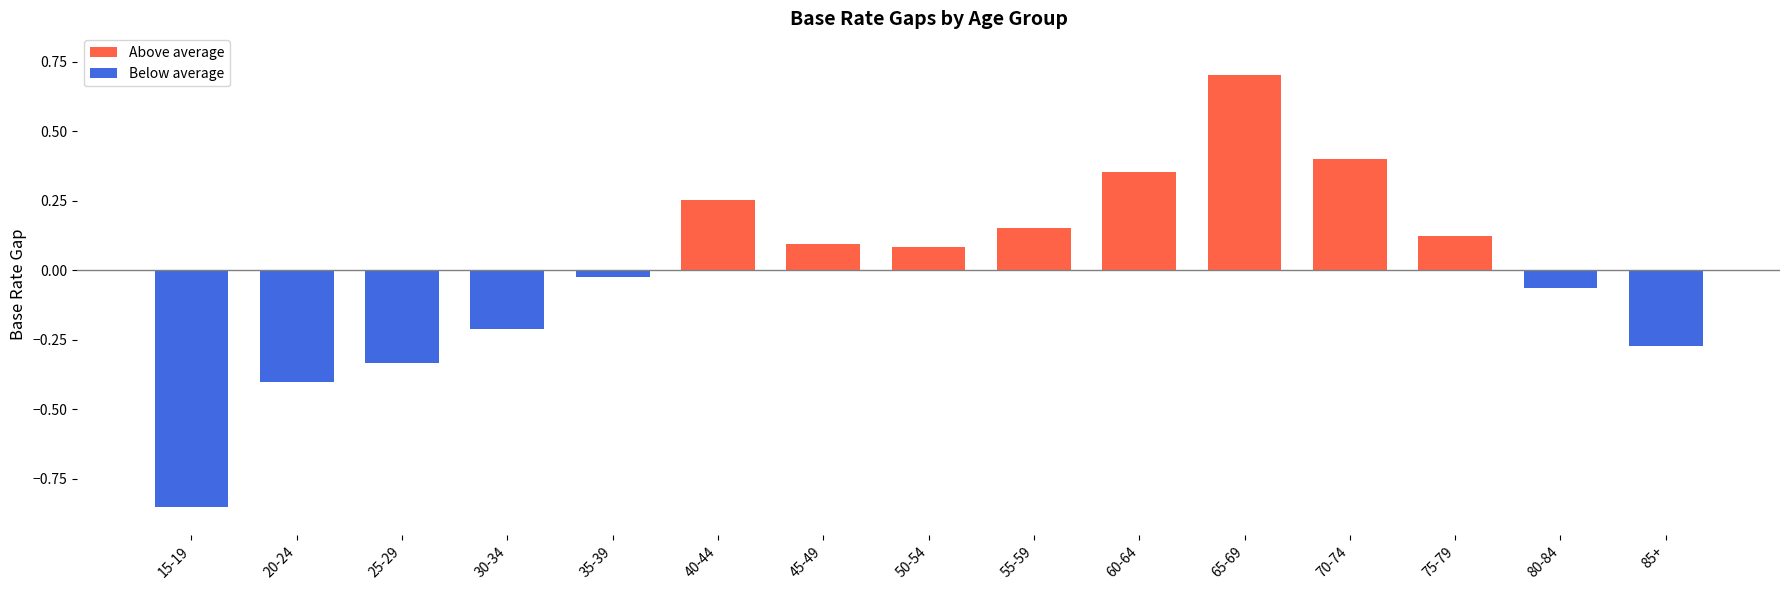

At which label is the value closest to 0?

35-39